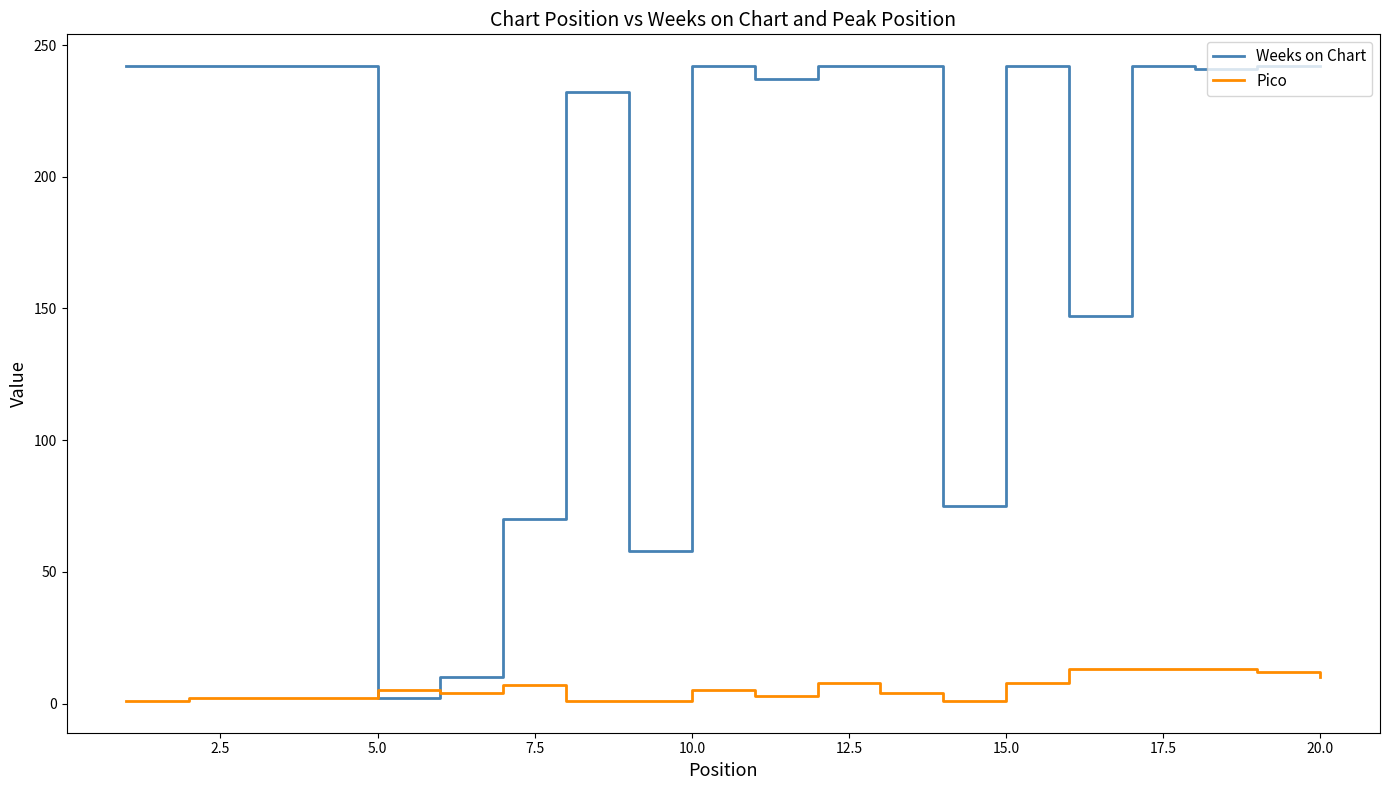

What is the greatest value displayed?

242